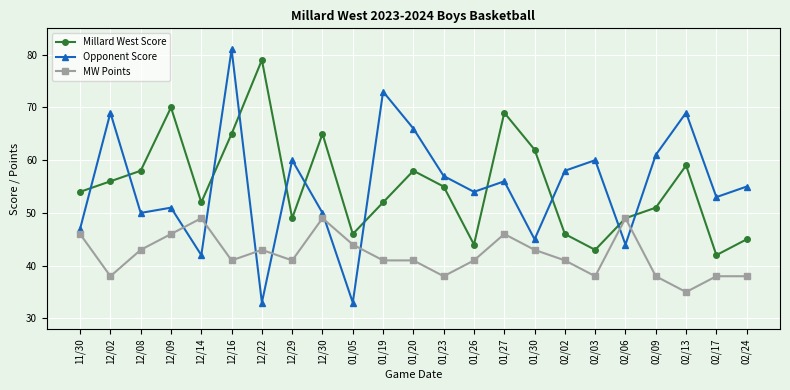

Between which two adjacent categories do Opponent Score and Millard West Score first intersect?

11/30 and 12/02